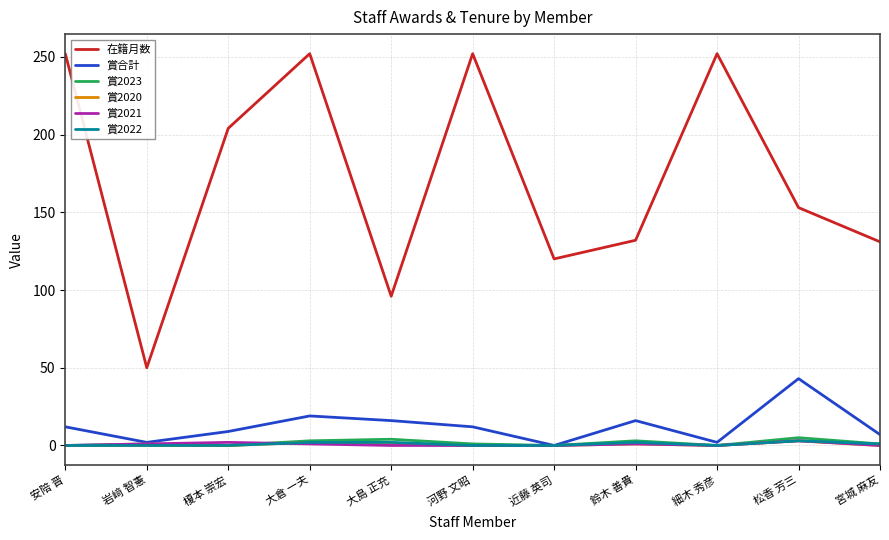

Does the chart display data point markers on the line(s)?

No